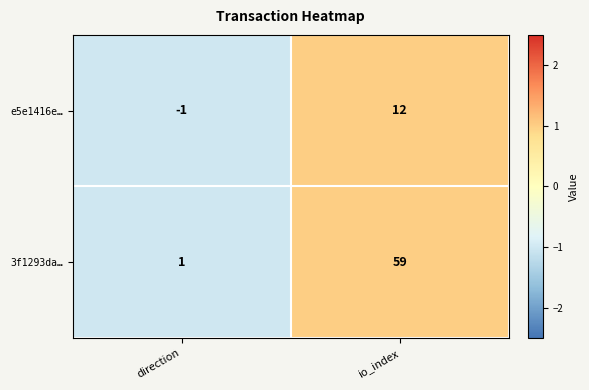

Reading left to right, transcribe all the data shown in this chart.

e5e1416e…: direction=-1	io_index=12
3f1293da…: direction=1	io_index=59